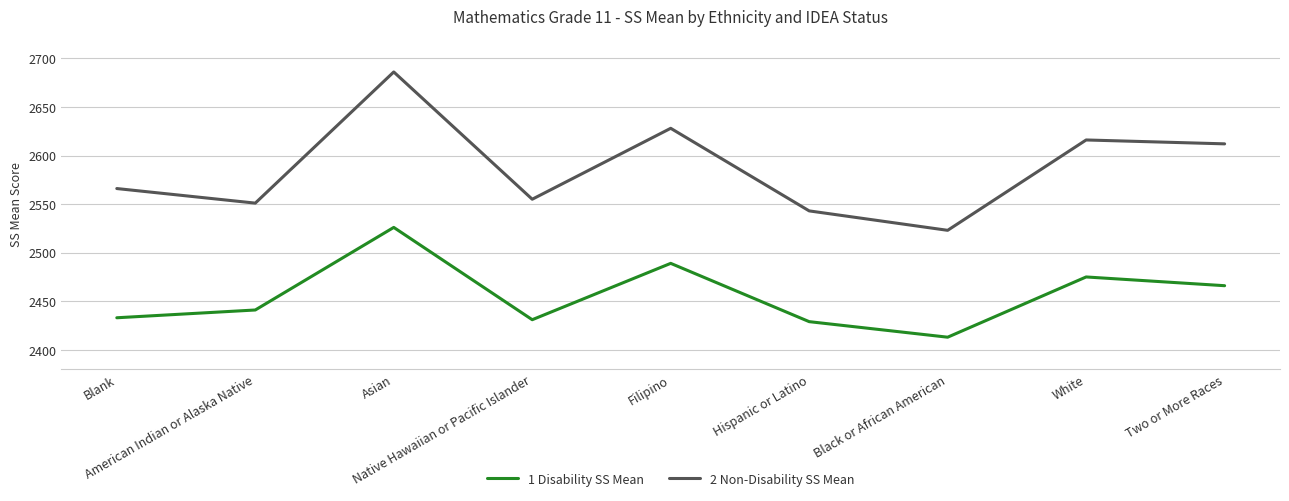

Reading left to right, what are all the values shown in this chart?

1 Disability SS Mean: Blank=2433	American Indian or Alaska Native=2441	Asian=2526	Native Hawaiian or Pacific Islander=2431	Filipino=2489	Hispanic or Latino=2429	Black or African American=2413	White=2475	Two or More Races=2466
2 Non-Disability SS Mean: Blank=2566	American Indian or Alaska Native=2551	Asian=2686	Native Hawaiian or Pacific Islander=2555	Filipino=2628	Hispanic or Latino=2543	Black or African American=2523	White=2616	Two or More Races=2612